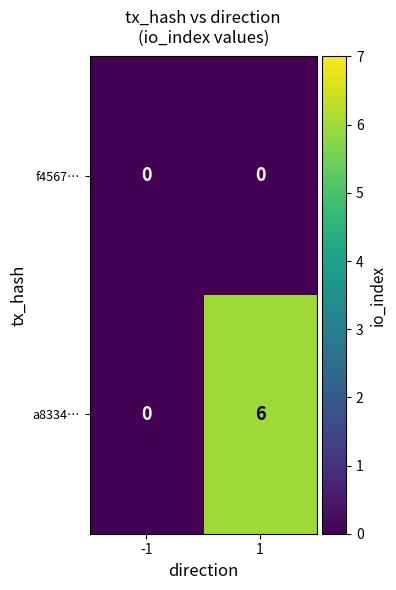

List the labels in order of a8334… value, smallest first.

-1, 1